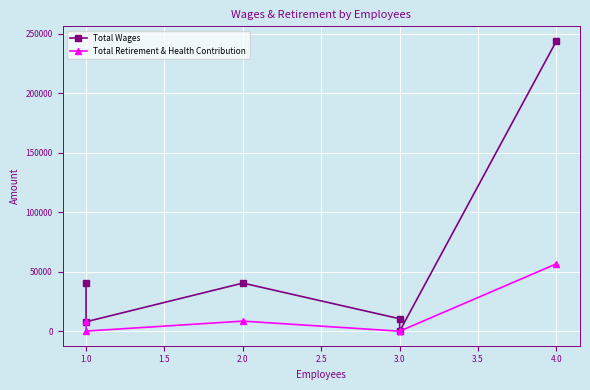

Is this an area chart (filled region under the line)?

No